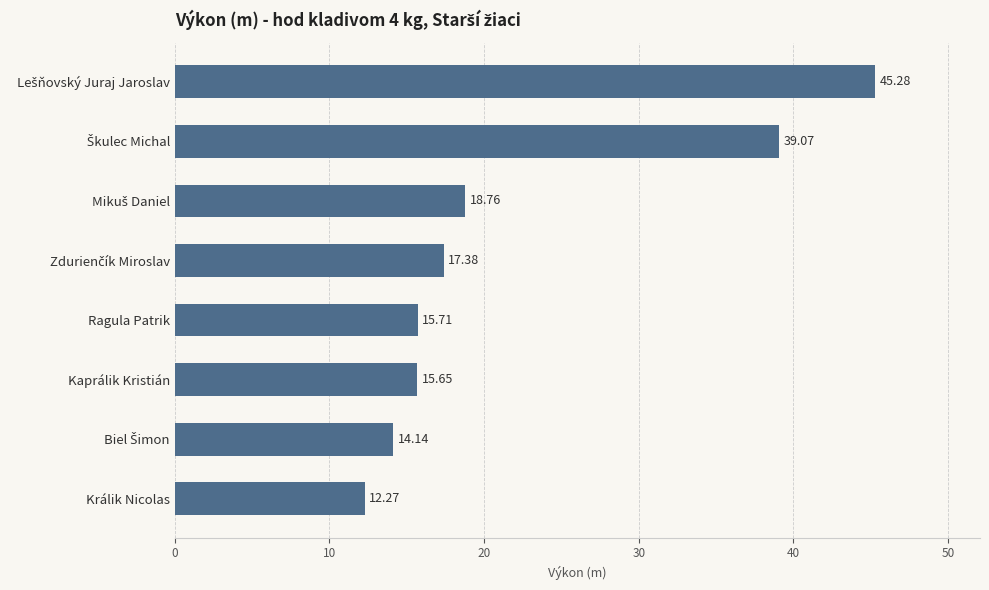

What is the sum of all values?

178.3